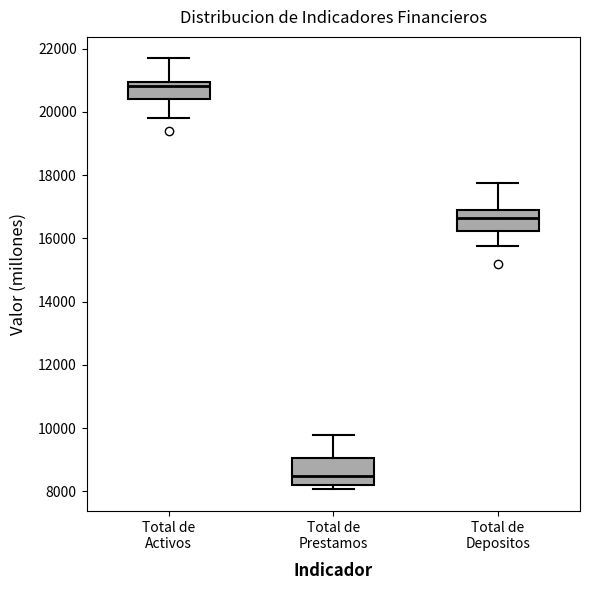

Reading left to right, transcribe this box plot: for each box, give where its median line is, the range the box spans, and where its two whiskers end, as read against the y-axis. The values are not printed on the chart, so give them approximately, as read against the axis.

Total de Activos: median 20800, box 20400 to 21000, whiskers 19800 to 21600
Total de Prestamos: median 8400, box 8200 to 9000, whiskers 8000 to 9800
Total de Depositos: median 16600, box 16200 to 16800, whiskers 15800 to 17800